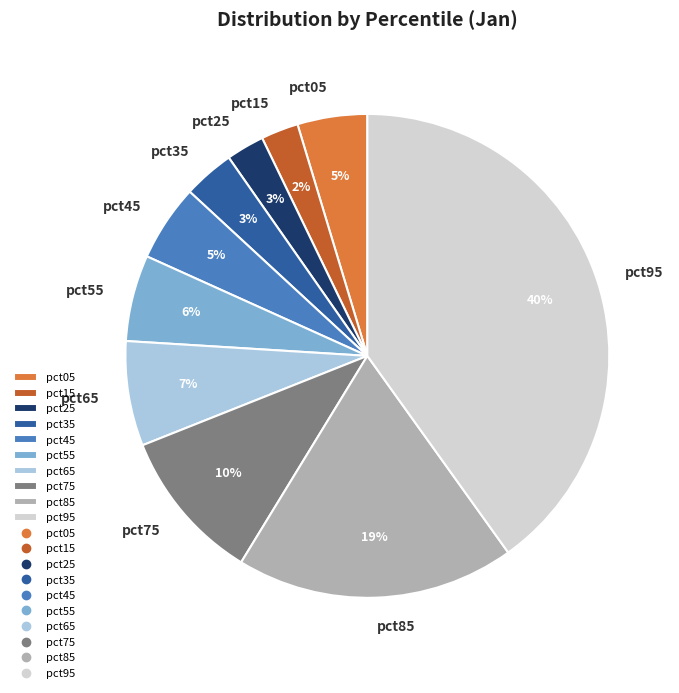

What is the largest slice in the pie chart?

pct95